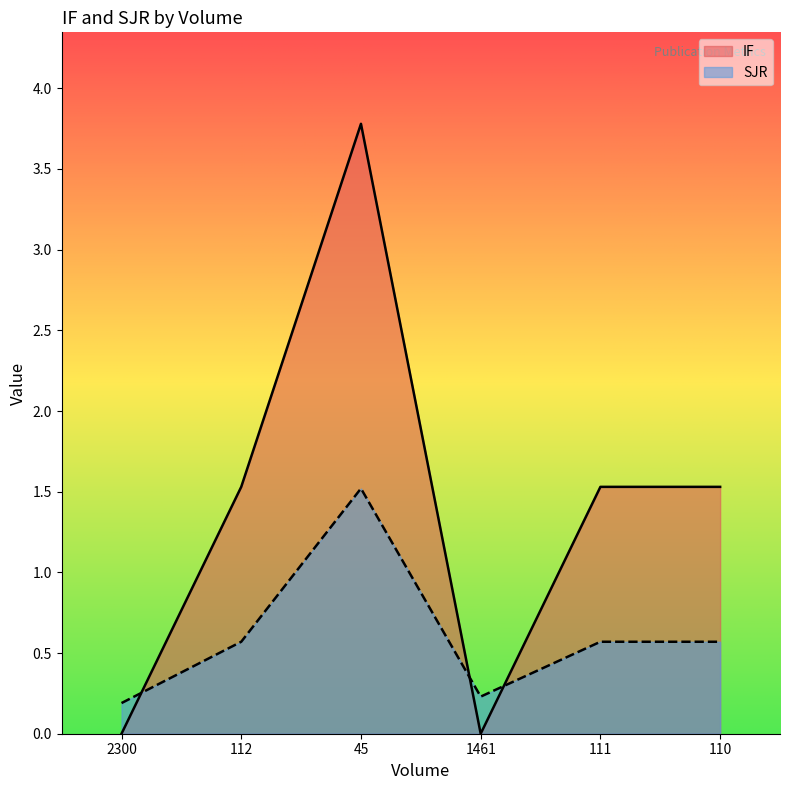

Does the chart have visible grid lines?

No